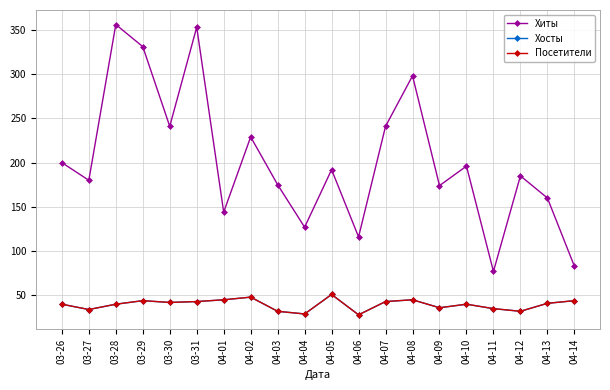

Is this an area chart (filled region under the line)?

No